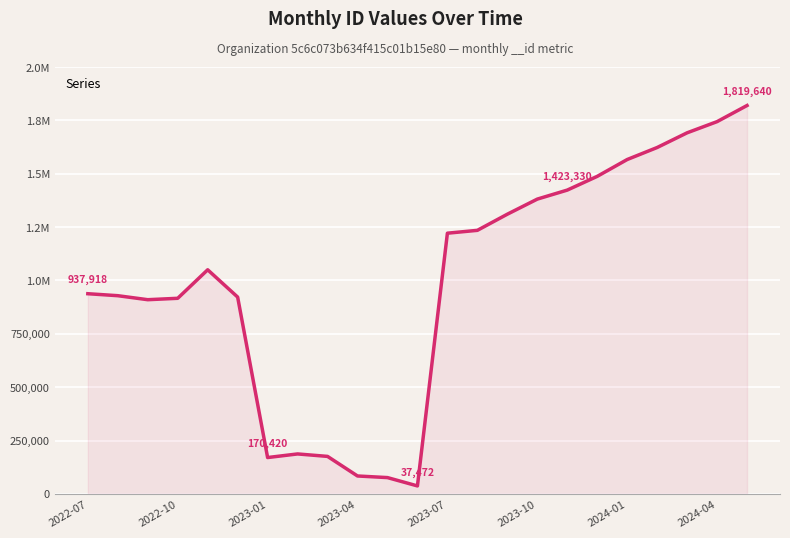

Reading left to right, what are all the values shown in this chart?

2022-07=937918	2022-08=928623	2022-09=909859	2022-10=916435	2022-11=1050009	2022-12=922126	2023-01=170420	2023-02=187278	2023-03=175757	2023-04=84031	2023-05=76463	2023-06=37472	2023-07=1221423	2023-08=1234781	2023-09=1310397	2023-10=1381119	2023-11=1423330	2023-12=1487681	2024-01=1566541	2024-02=1622853	2024-03=1691707	2024-04=1744061	2024-05=1819640